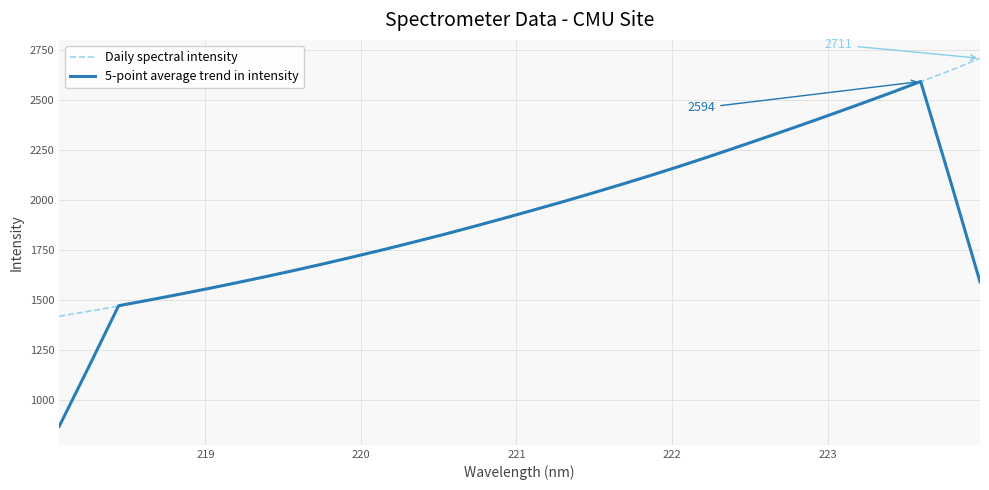

What is the highest value of the 5-point average trend in intensity series?

2594.3